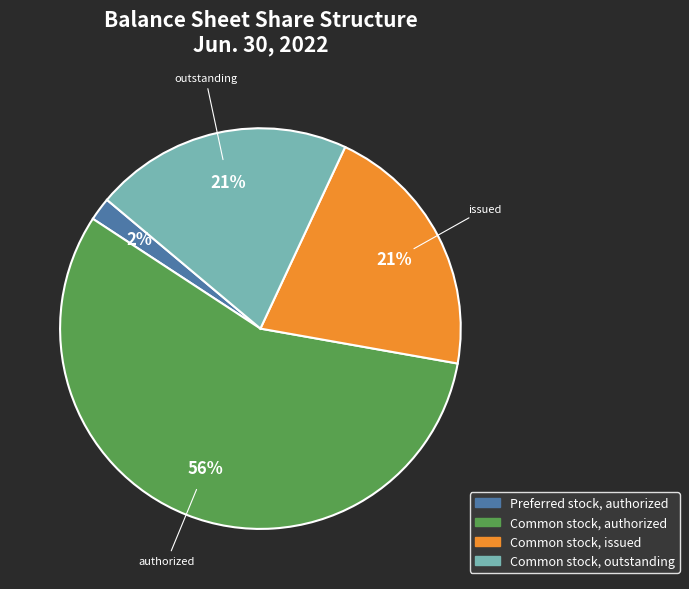

Which category has the smallest portion of the pie?

Preferred stock, authorized